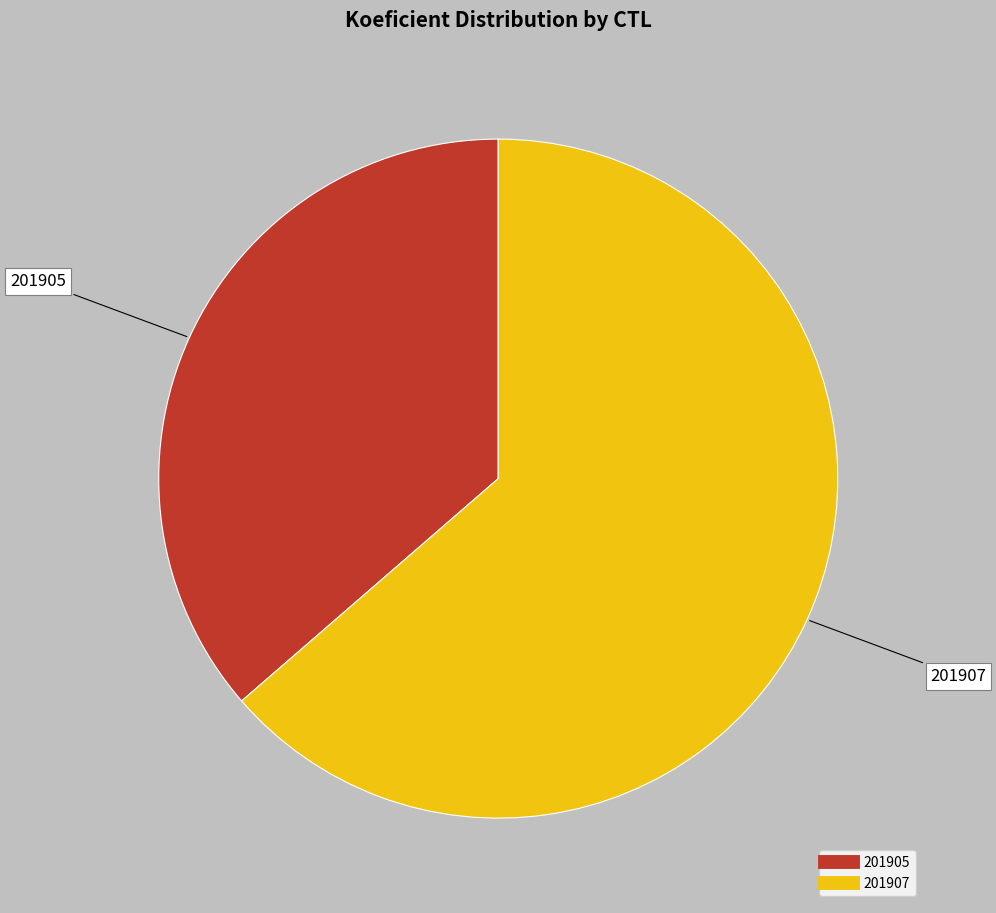

True or false: 201905 accounts for 45% of the total.

False